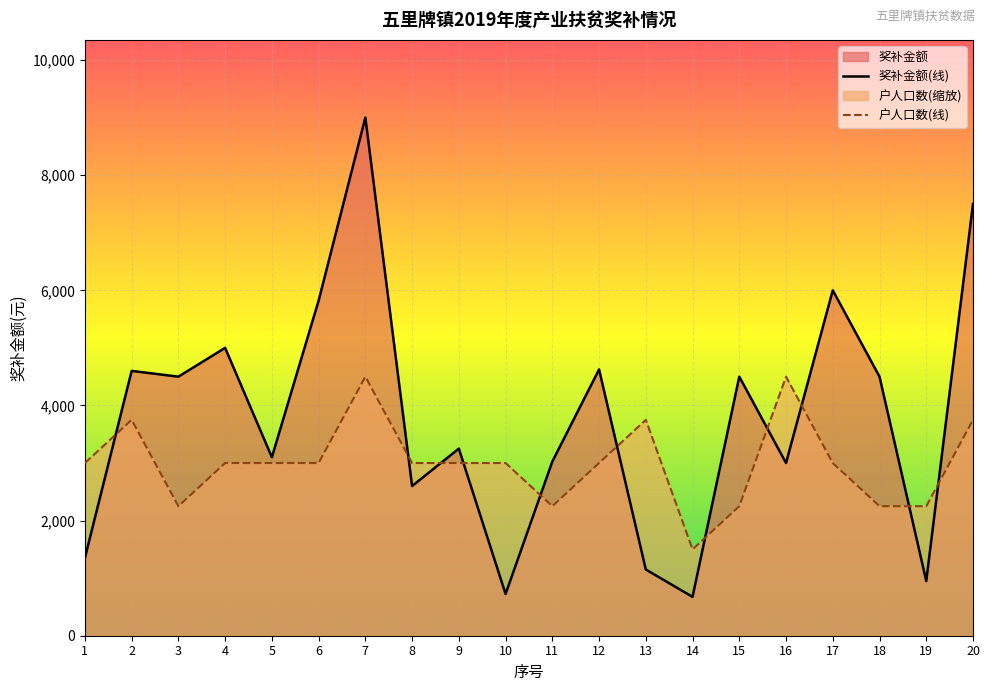

What is the difference between the 奖补金额 values at 12 and 3?

125